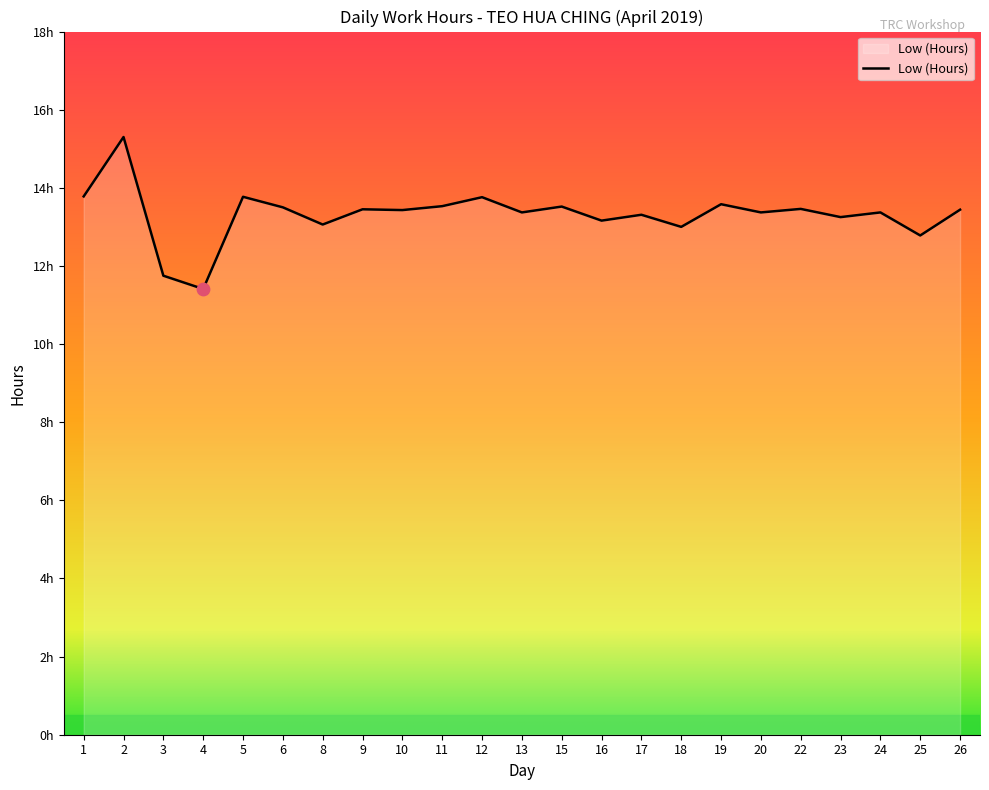

What is the change in value from 6 to 25?

-0.7